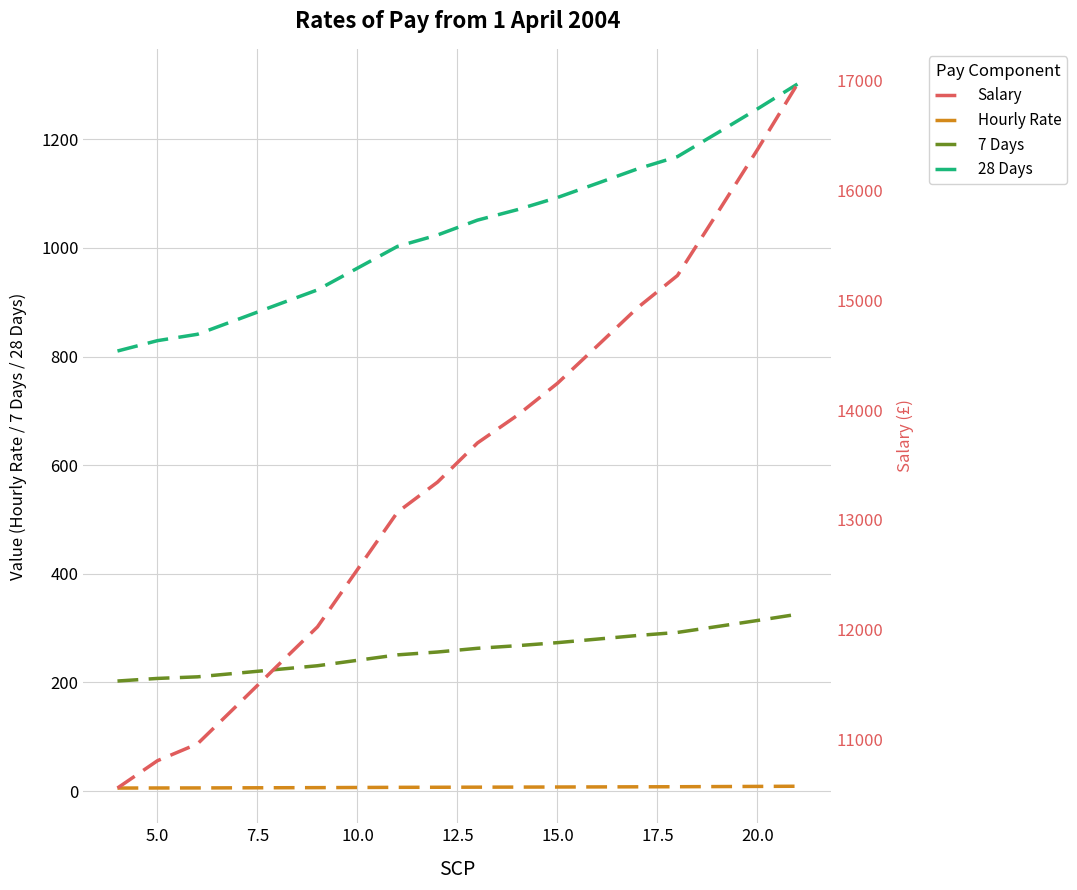

What are all the series names shown in the legend?

Hourly Rate, 7 Days, 28 Days, Salary